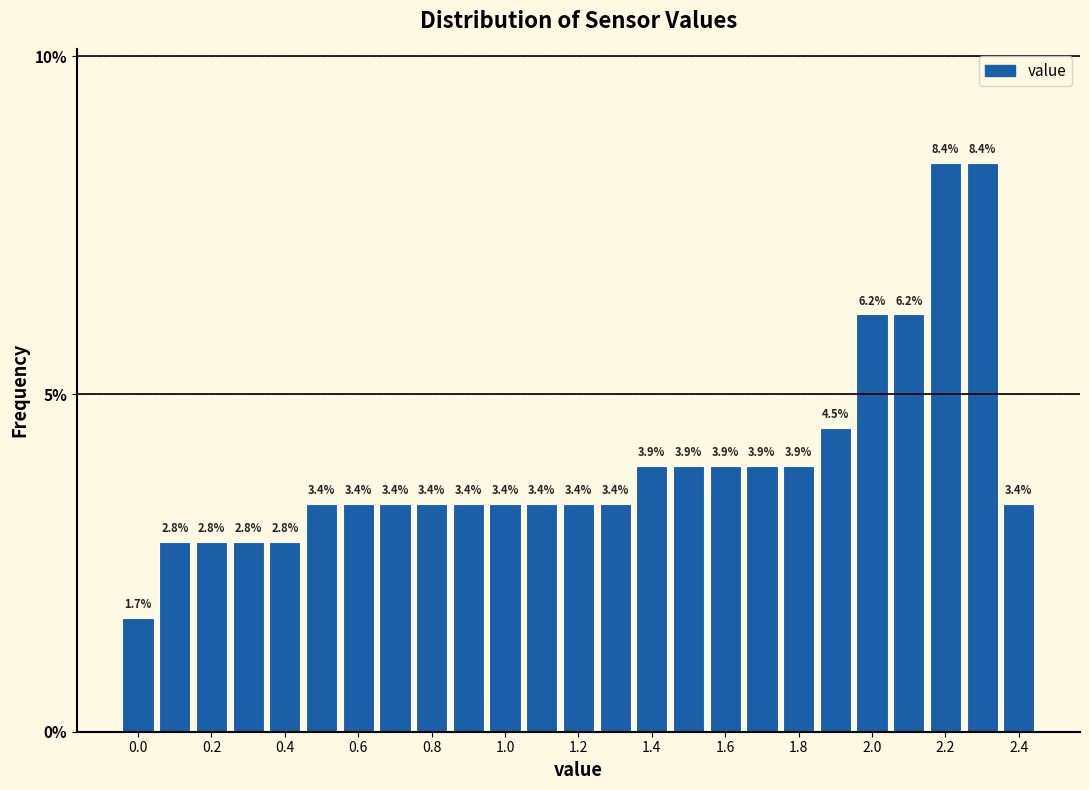

Reading left to right, transcribe this chart: for each bar, give the range it covers on the x-axis and its height. The bar edges are not printed on the chart, so give them approximately, as read against the axis.

-0.05 to 0.05: 1.7
0.05 to 0.15: 2.8
0.15 to 0.25: 2.8
0.25 to 0.35: 2.8
0.35 to 0.45: 2.8
0.45 to 0.55: 3.4
0.55 to 0.65: 3.4
0.65 to 0.75: 3.4
0.75 to 0.85: 3.4
0.85 to 0.95: 3.4
0.95 to 1.05: 3.4
1.05 to 1.15: 3.4
1.15 to 1.25: 3.4
1.25 to 1.35: 3.4
1.35 to 1.45: 3.9
1.45 to 1.55: 3.9
1.55 to 1.65: 3.9
1.65 to 1.75: 3.9
1.75 to 1.85: 3.9
1.85 to 1.95: 4.5
1.95 to 2.05: 6.2
2.05 to 2.15: 6.2
2.15 to 2.25: 8.4
2.25 to 2.35: 8.4
2.35 to 2.45: 3.4